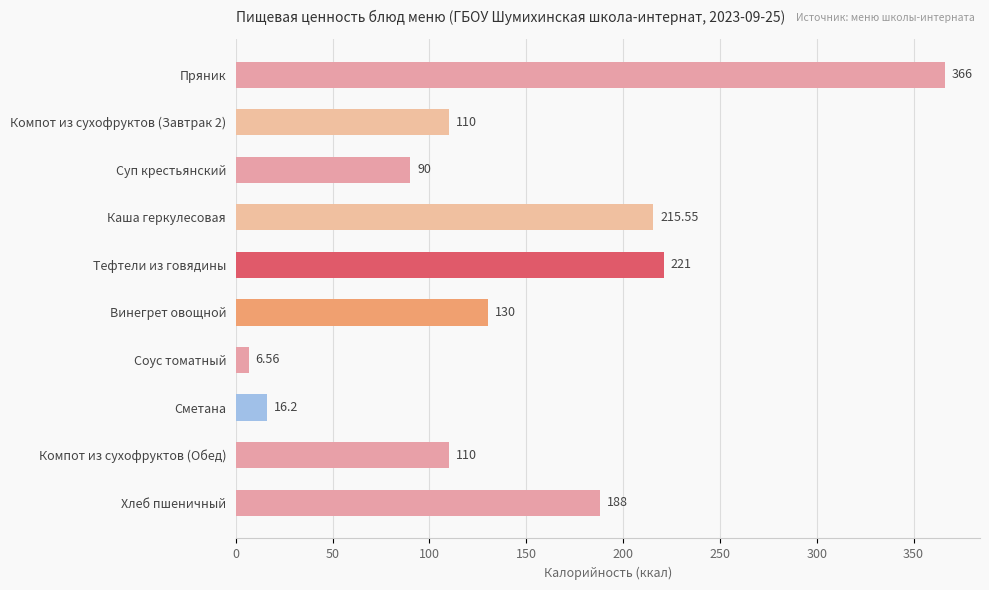

Between Суп крестьянский and Винегрет овощной, which is larger?

Винегрет овощной